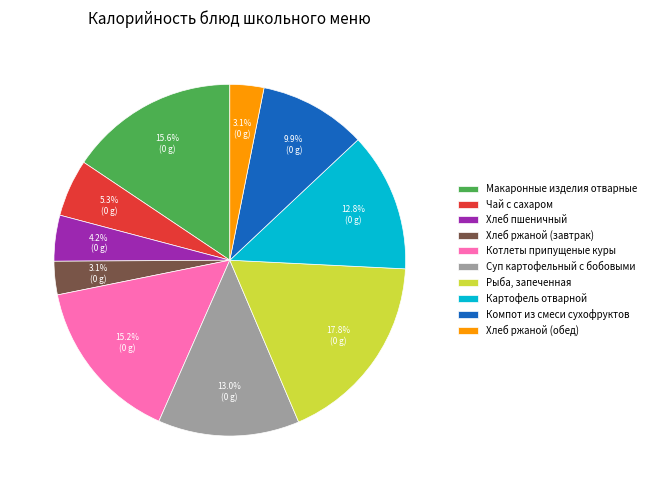

Is there a majority slice in this chart?

No